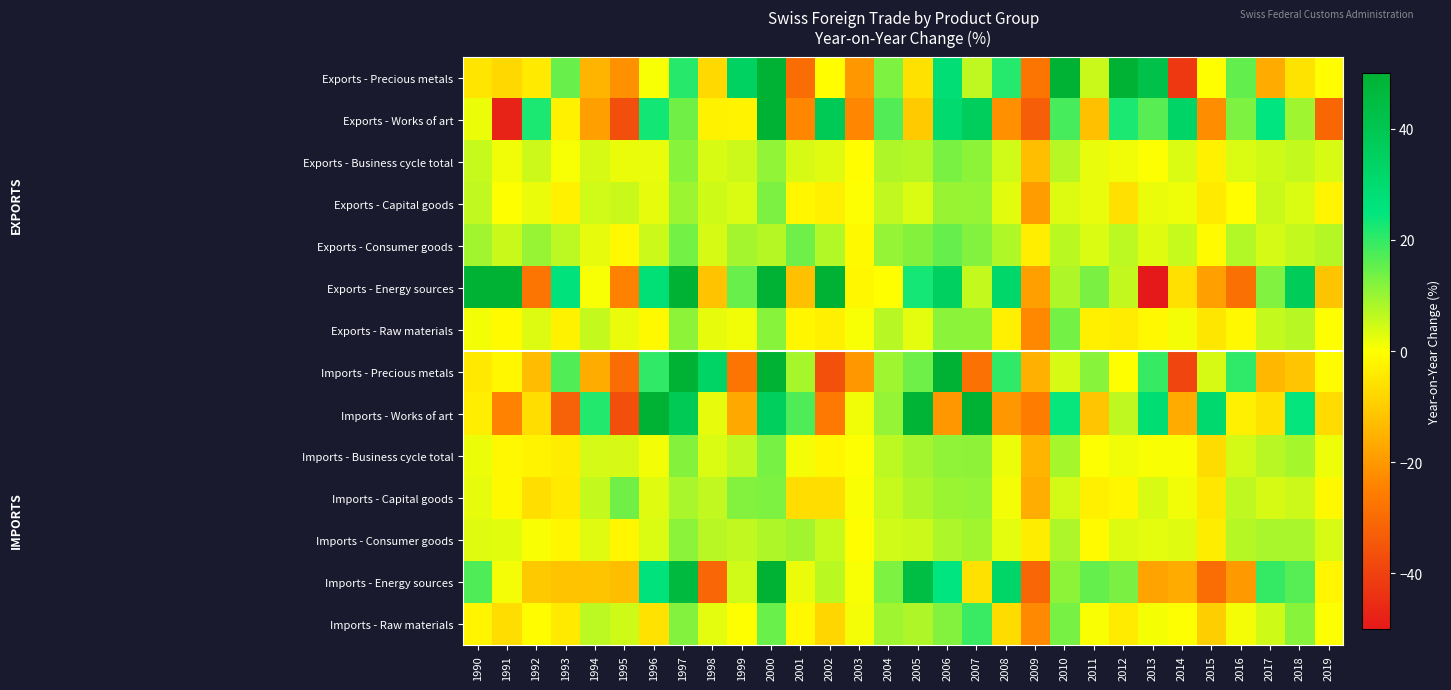

Which category has the highest value across all series?

2000